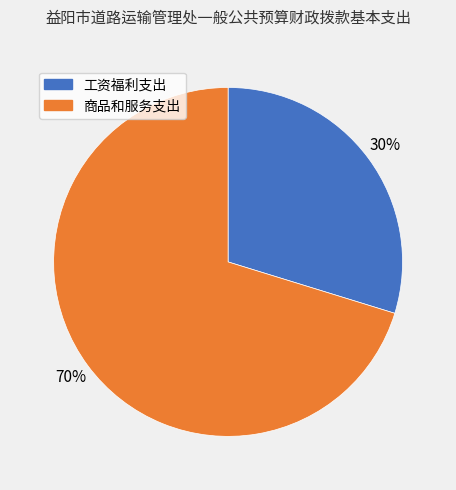

The 商品和服务支出 slice represents 70% of the pie. True or false?

True